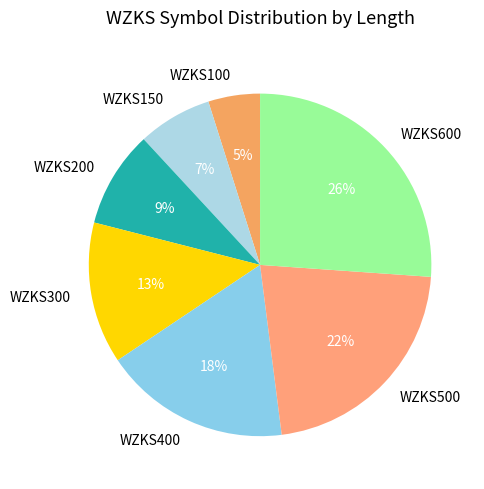

Combined, do WZKS500 and WZKS150 account for over 50%?

No